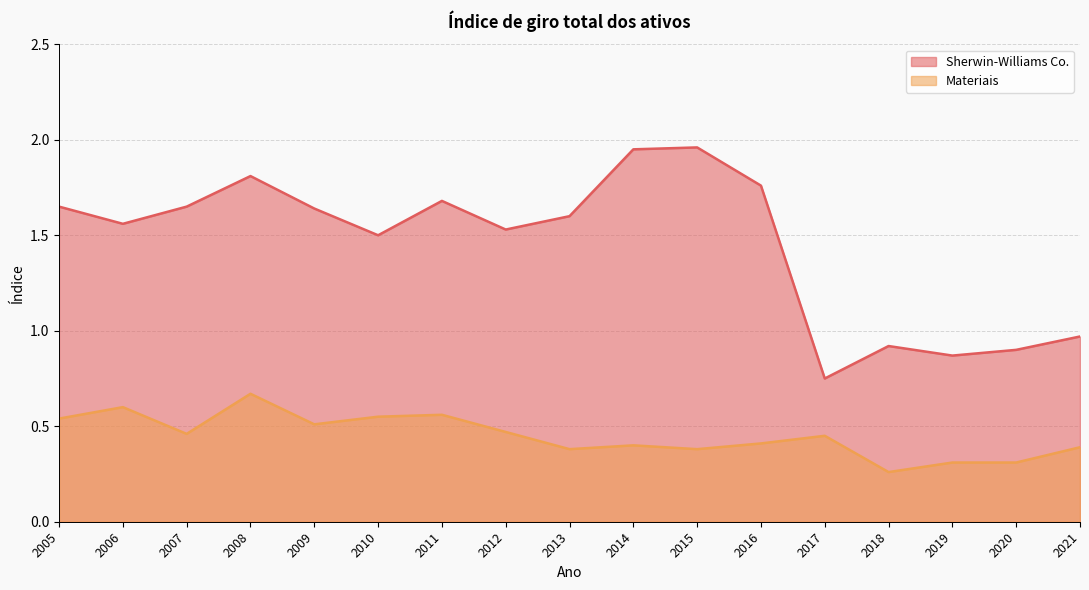

The Sherwin-Williams Co. series shows 2.6 at 2012. True or false?

False